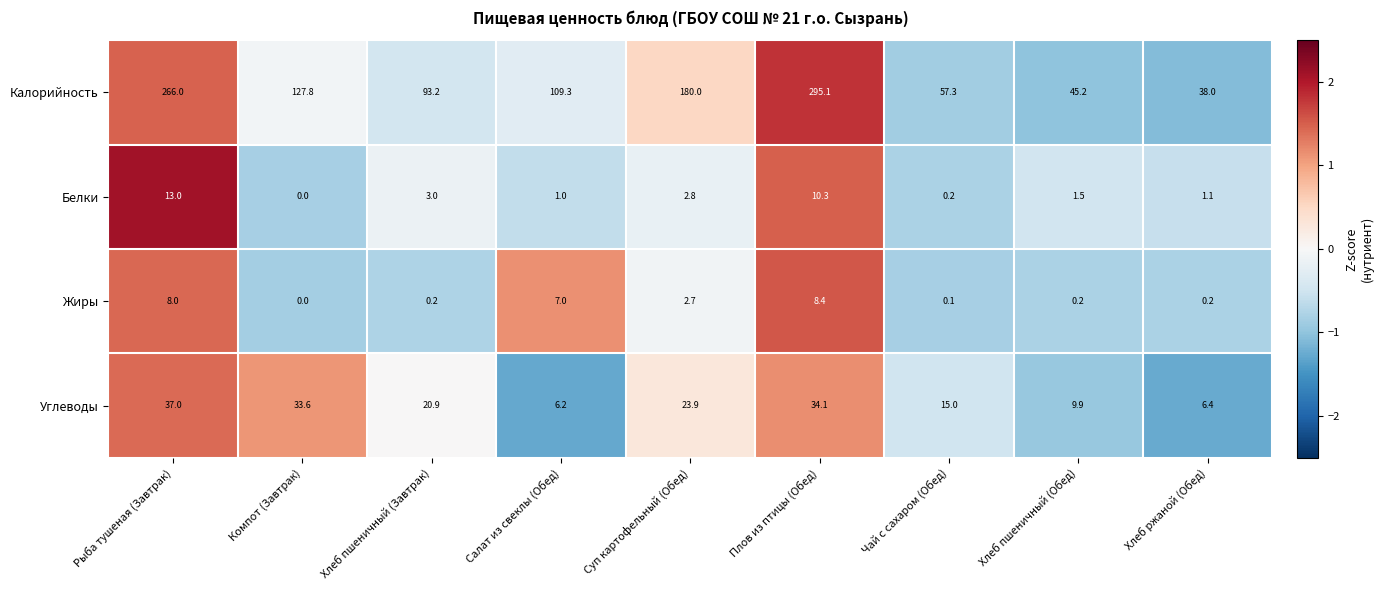

At how many categories does at least one series exceed 17?

9